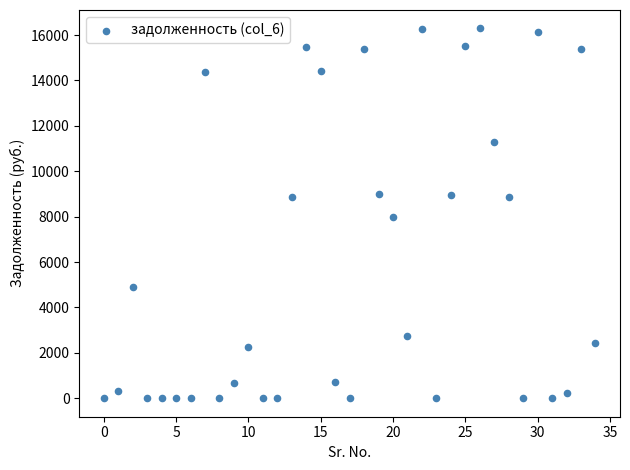

What is the range of Y values (max minus min)?

16288.8